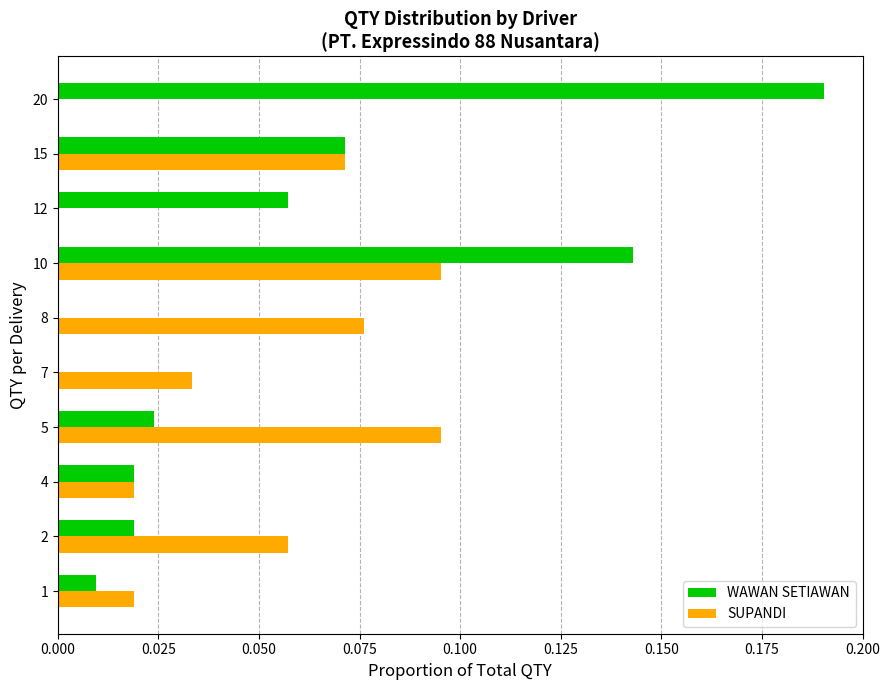

True or false: SUPANDI has a value of -0.1 at 20.

False